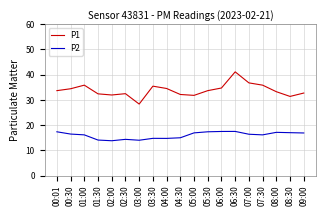

Which category has the highest value across all series?

06:30